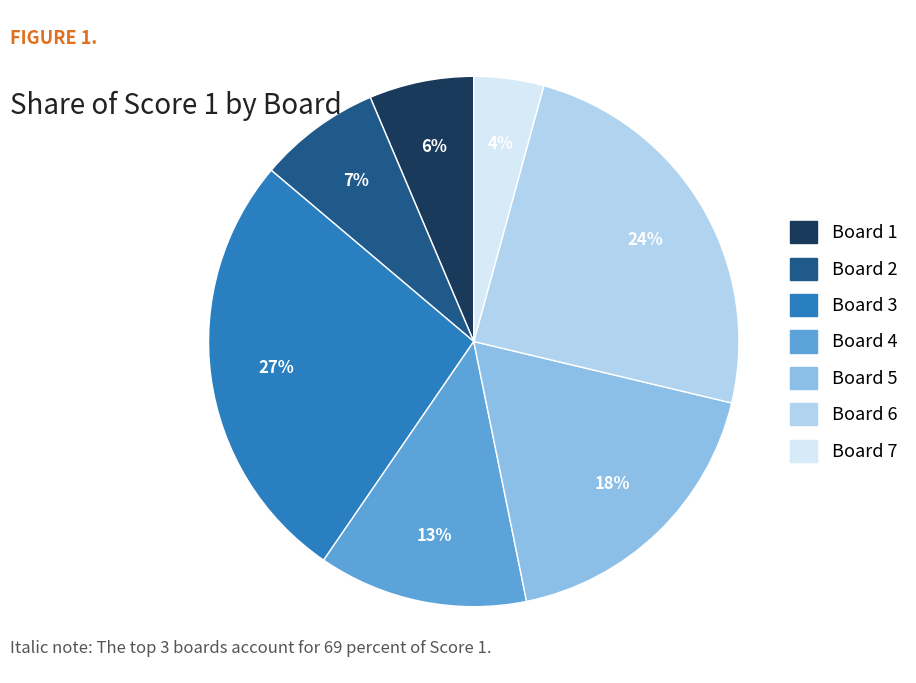

How many segments does this pie chart have?

7